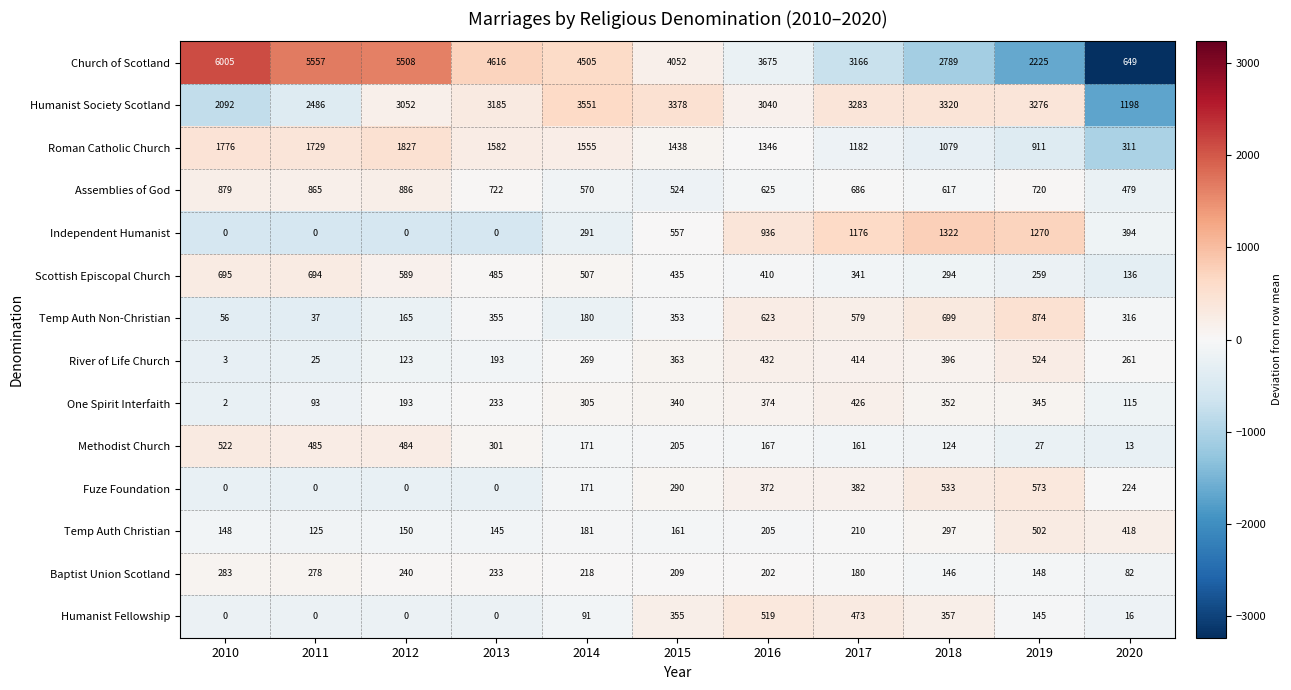

Rank the series at 2016 from highest to lowest value.

Church of Scotland, Humanist Society Scotland, Roman Catholic Church, Independent Humanist, Assemblies of God, Temp Auth Non-Christian, Humanist Fellowship, River of Life Church, Scottish Episcopal Church, One Spirit Interfaith, Fuze Foundation, Temp Auth Christian, Baptist Union Scotland, Methodist Church